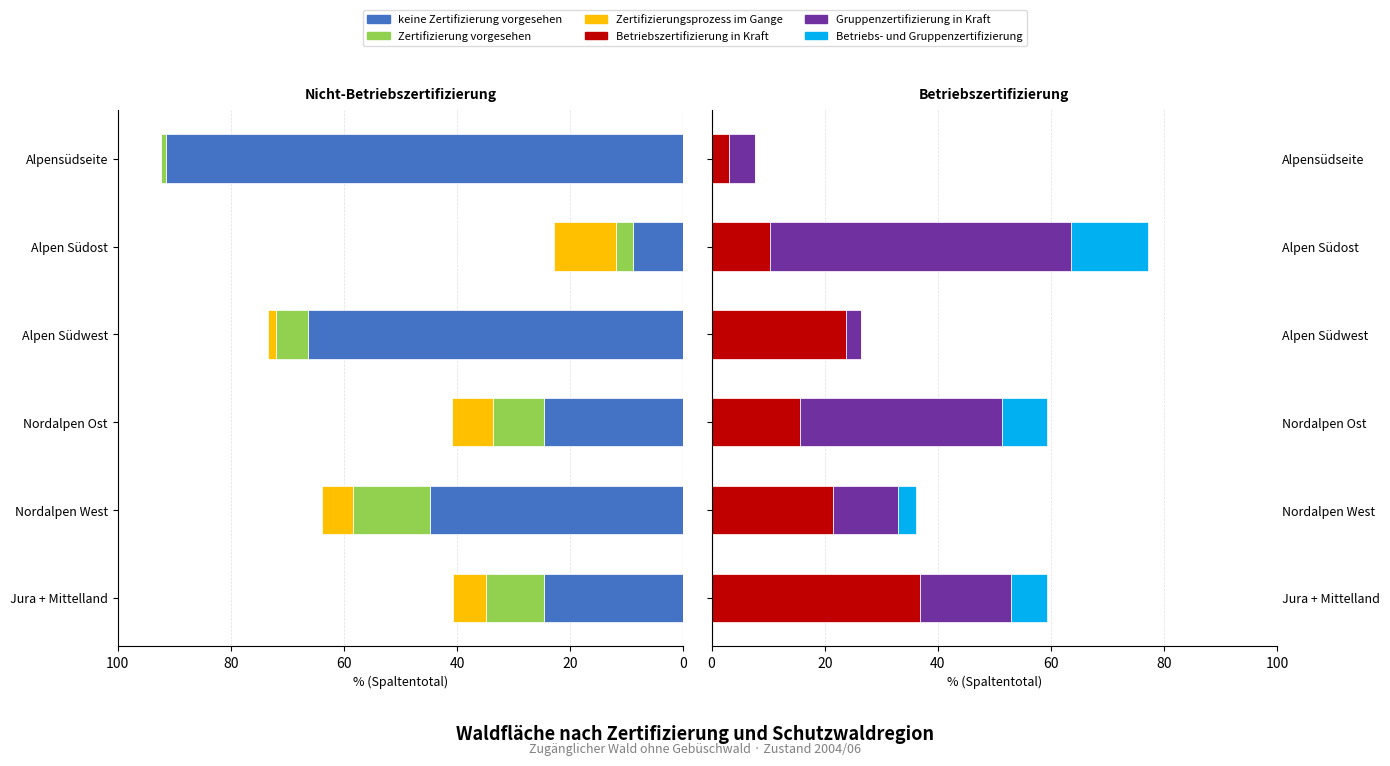

What is the highest value of the Zertifizierung vorgesehen series?

13.6